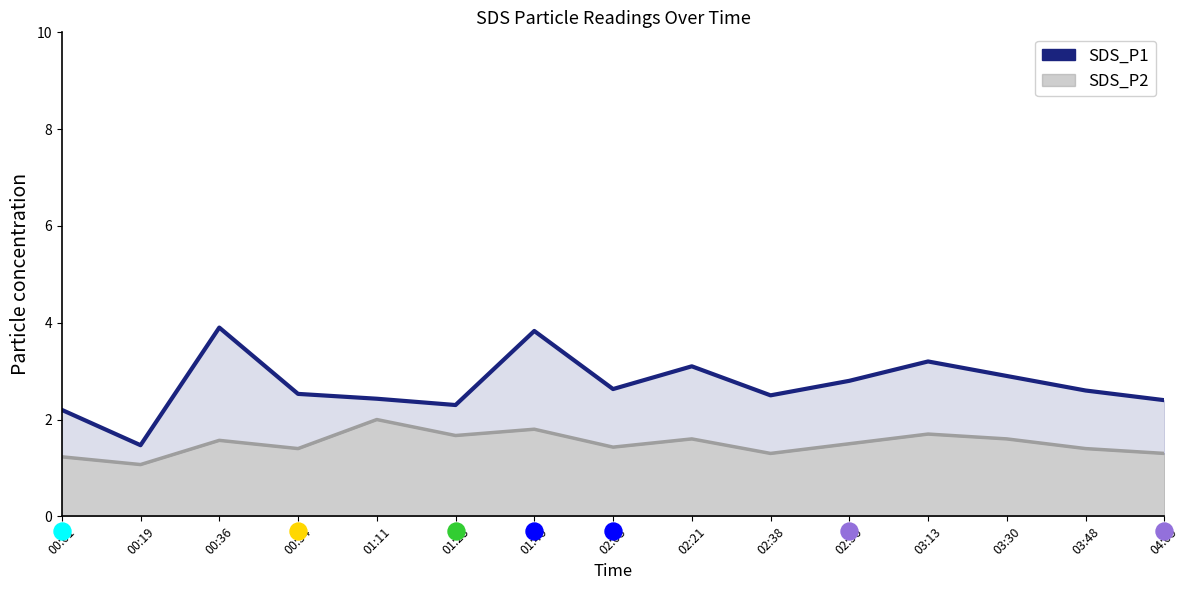

Approximately how many times larger is the value at 01:46 compared to 00:54?

1.5